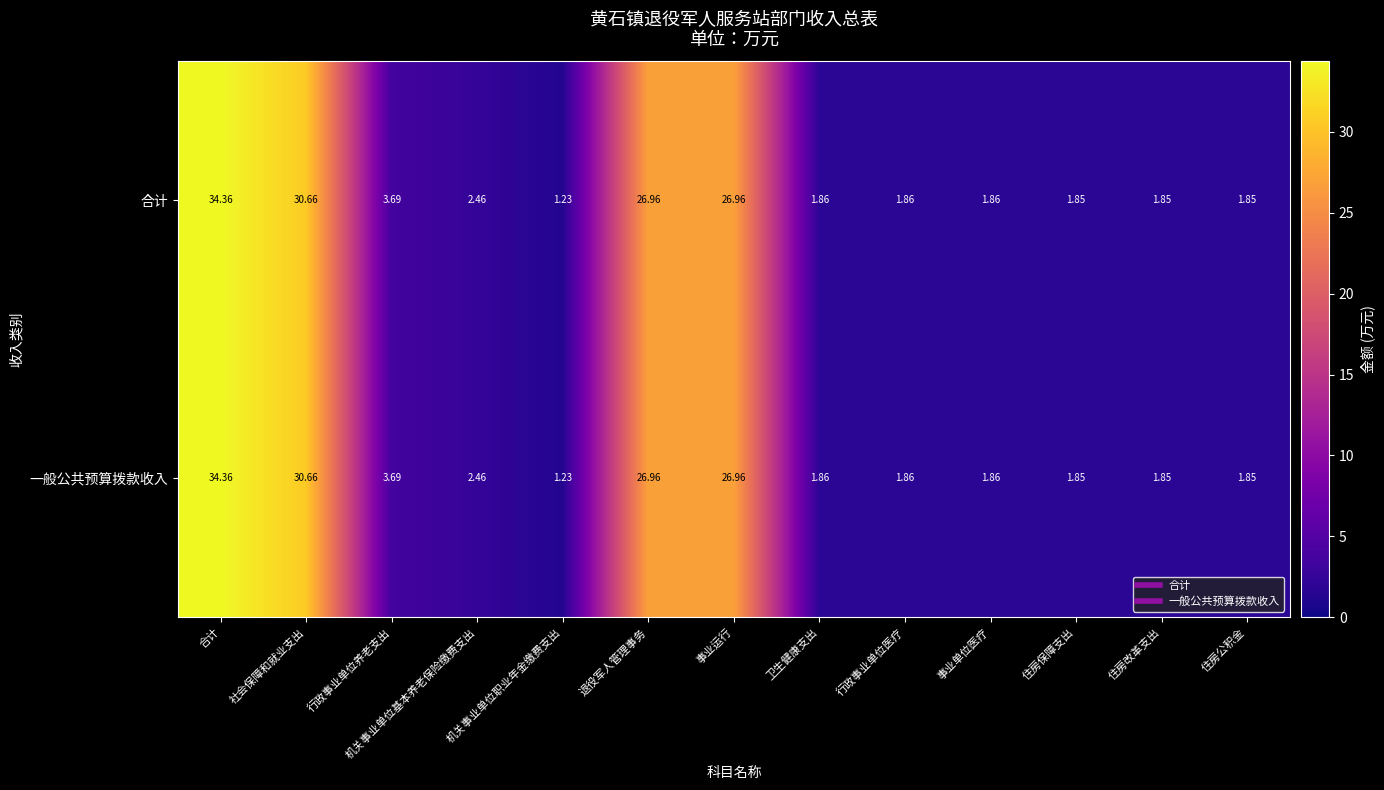

At which label does 一般公共预算拨款收入 reach its peak?

合计